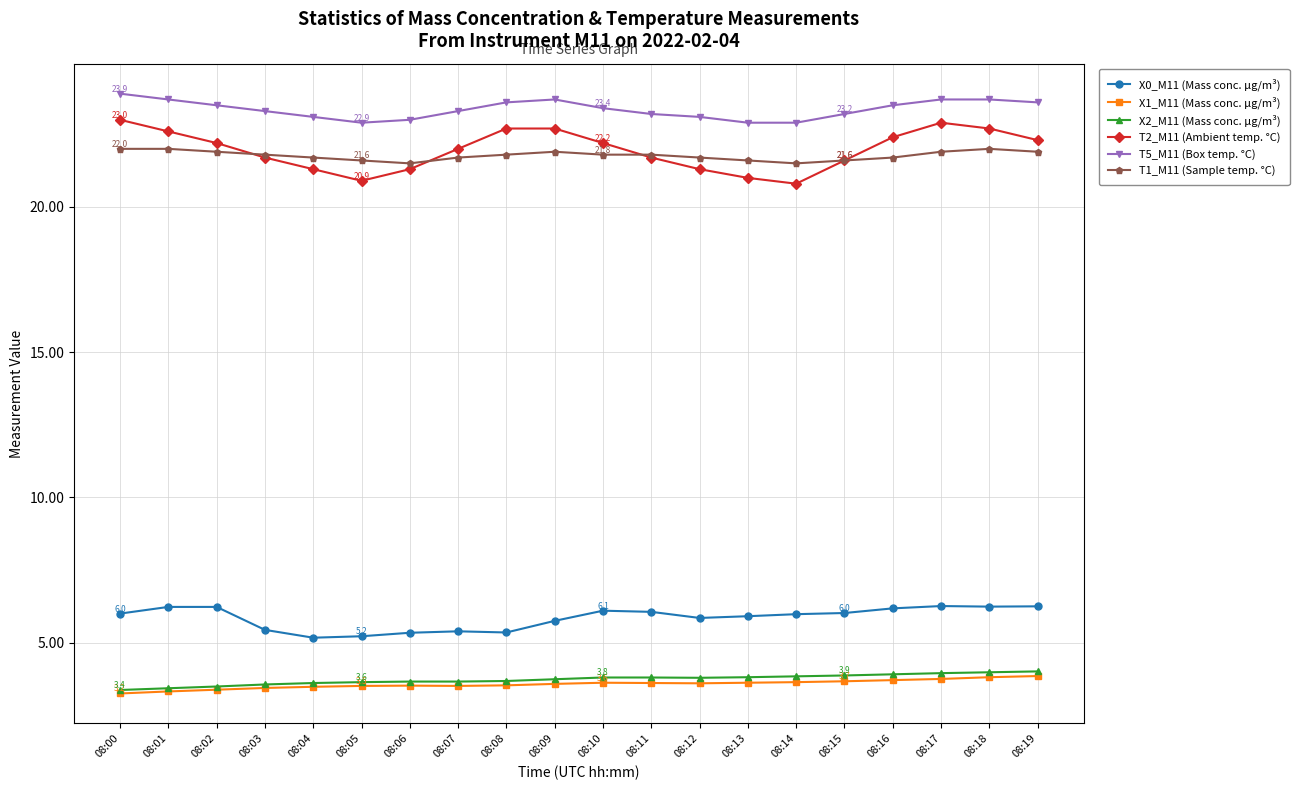

True or false: T1_M11 (Sample temp. °C) has more than 1 points higher than both neighbors.

True